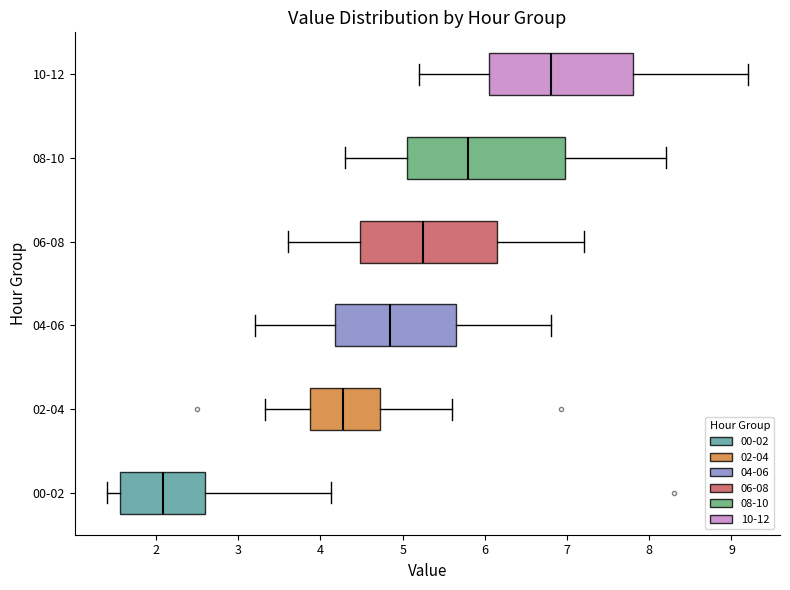

Which box's median line is the furthest to the right?

10-12